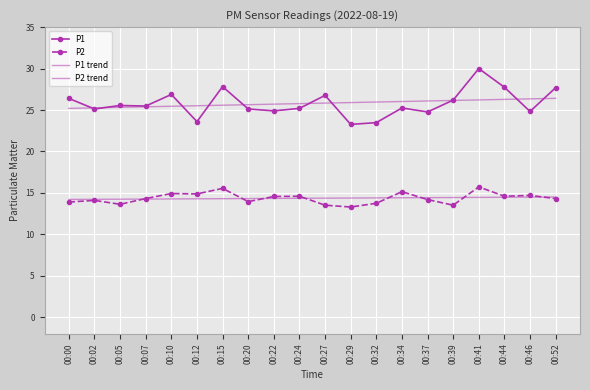

Is it true that P1 trend equals 35.4 at 00:10?

False